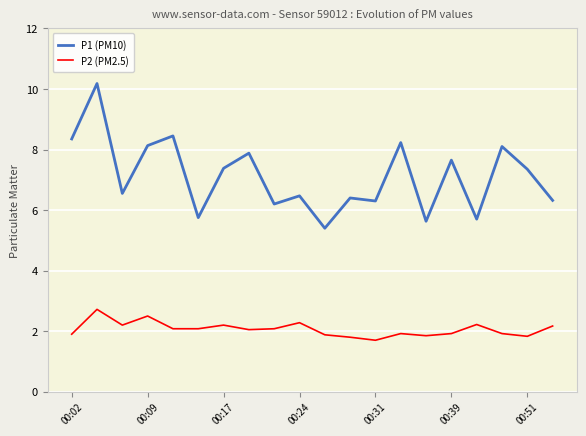

Count the number of categories in the chart.

20